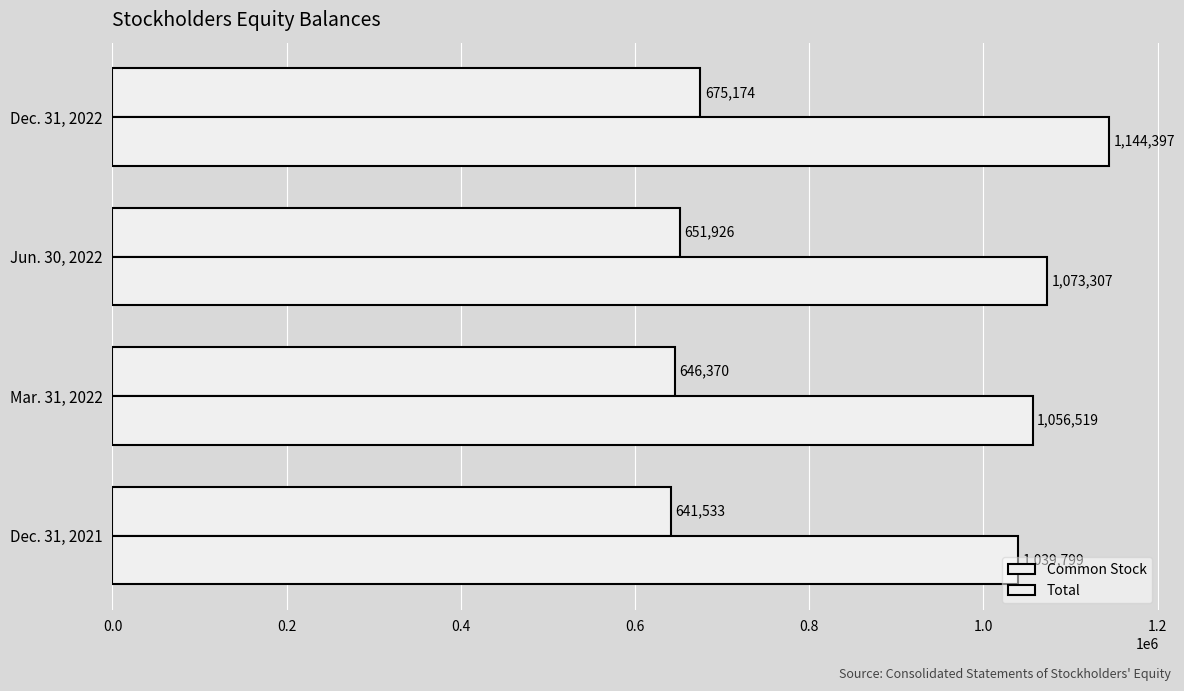

Count the number of data series in this chart.

2